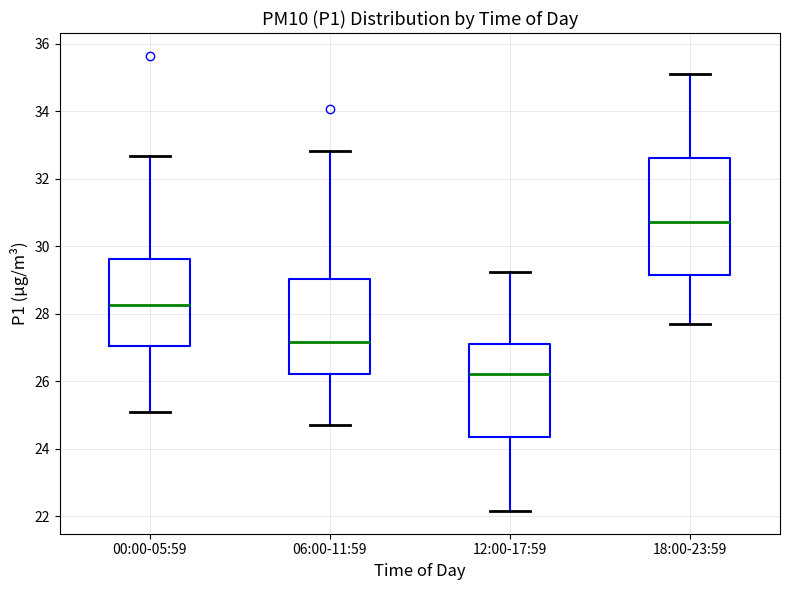

Reading left to right, transcribe this box plot: for each box, give where its median line is, the range the box spans, and where its two whiskers end, as read against the y-axis. The values are not printed on the chart, so give them approximately, as read against the axis.

00:00-05:59: median 28.2, box 27.0 to 29.6, whiskers 25.0 to 32.6
06:00-11:59: median 27.2, box 26.2 to 29.0, whiskers 24.8 to 32.8
12:00-17:59: median 26.2, box 24.4 to 27.2, whiskers 22.2 to 29.2
18:00-23:59: median 30.8, box 29.2 to 32.6, whiskers 27.8 to 35.2